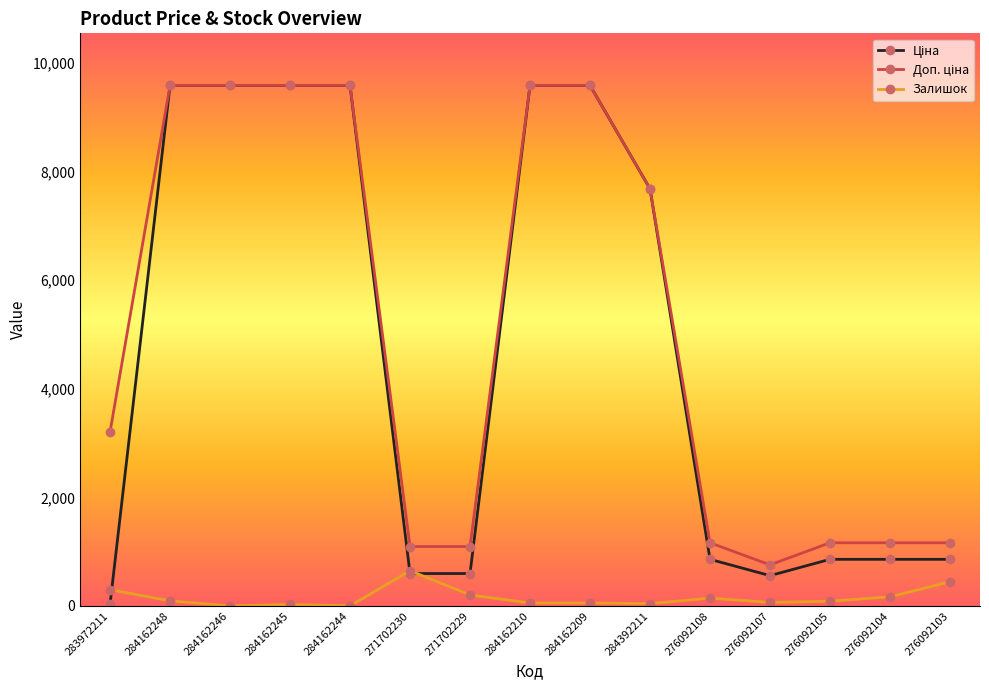

True or false: Залишок has more than 0 interior local peaks.

True